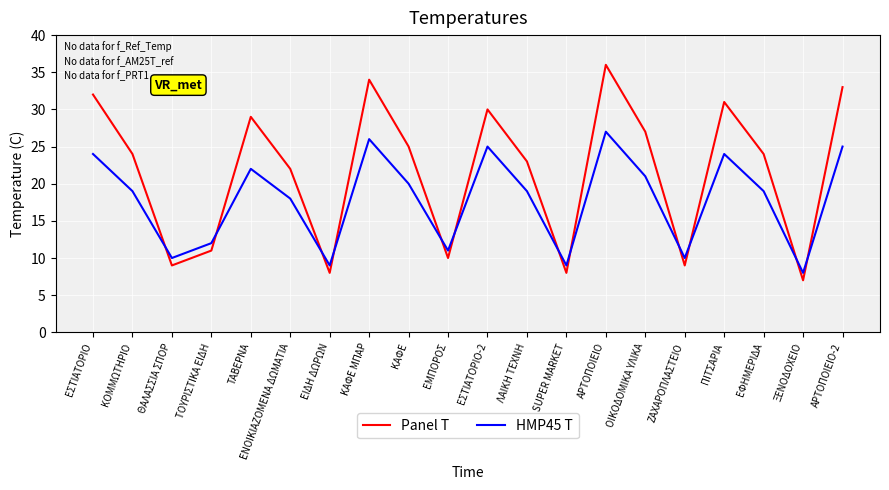

Where is HMP45 T nearest to the value 17?

ΕΝΟΙΚΙΑΖΟΜΕΝΑ ΔΩΜΑΤΙΑ